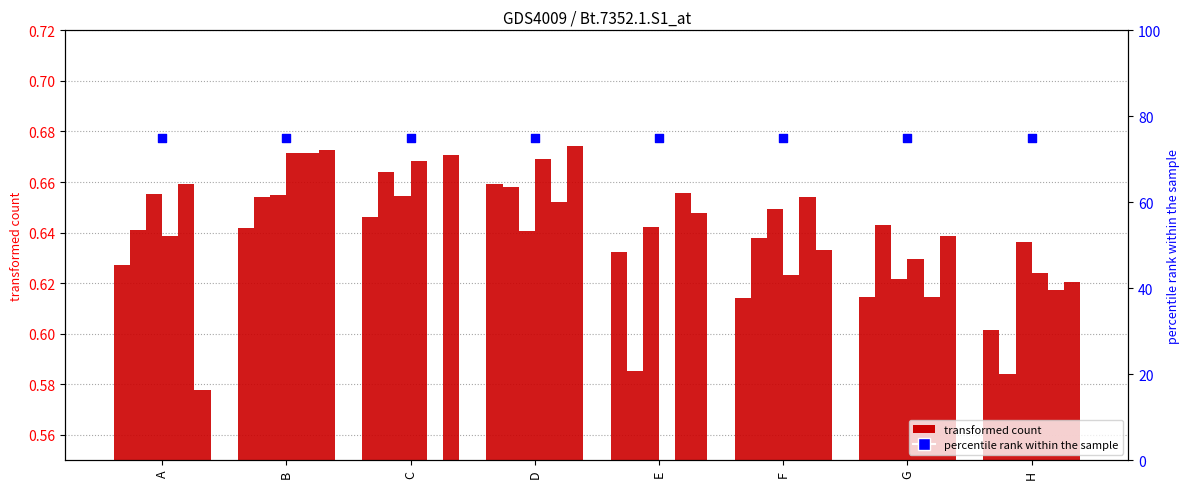

At how many categories does at least one series exceed 0?

8